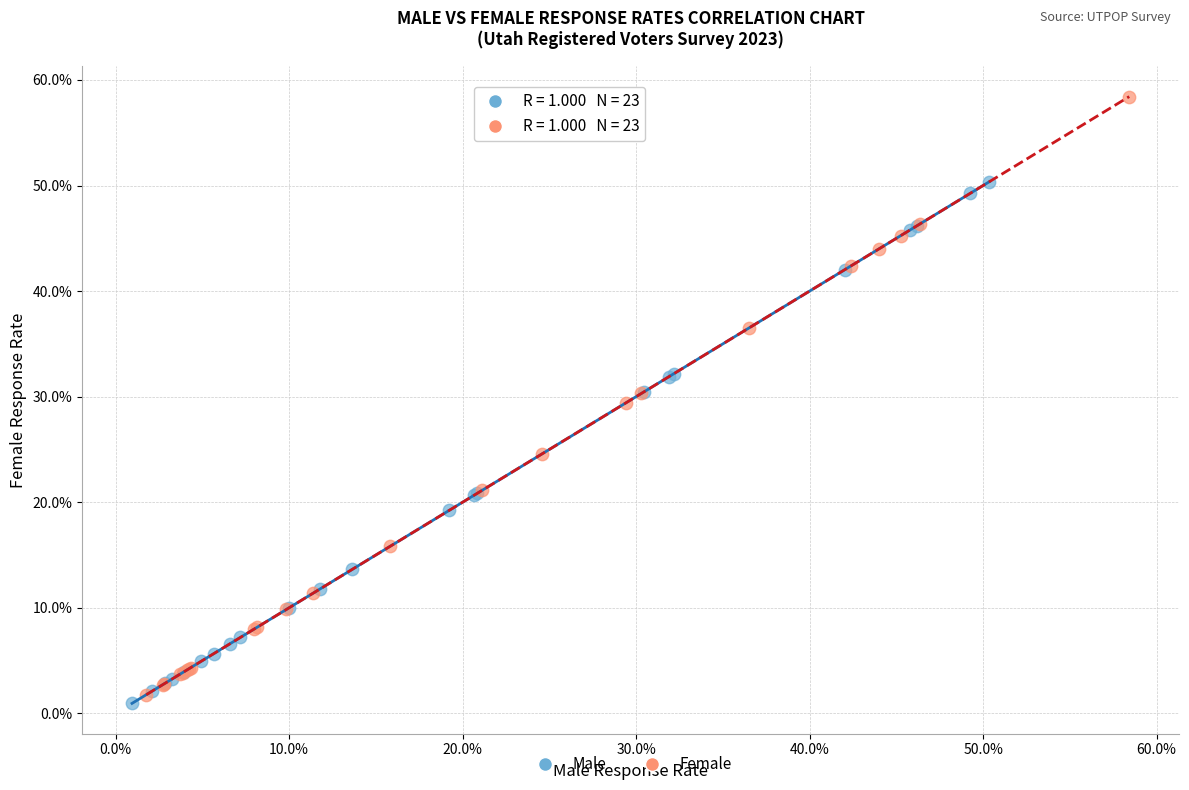

What are all the series names shown in the legend?

Male, Female